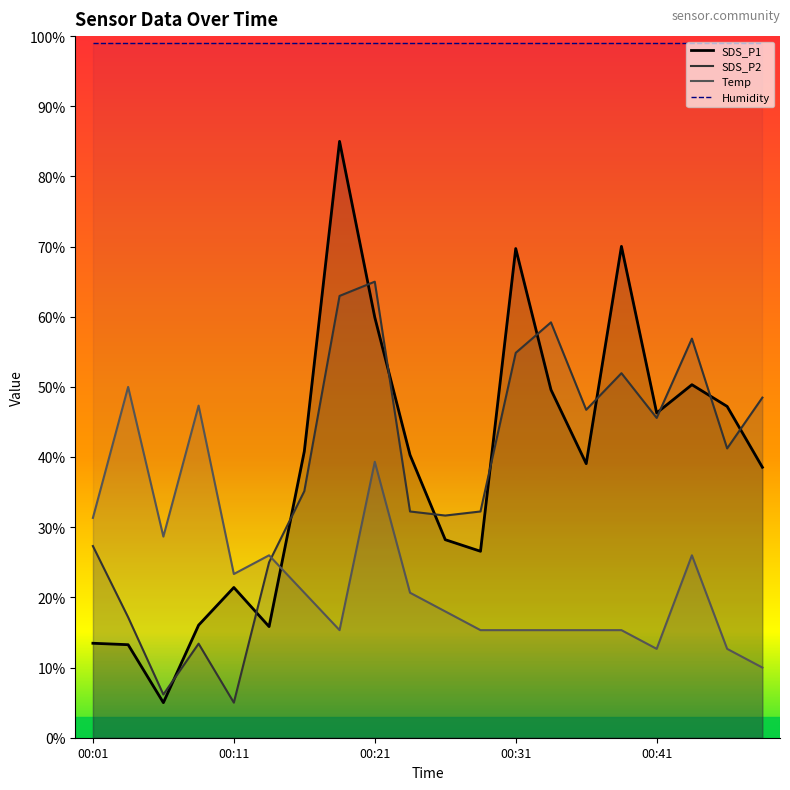

Reading right to left, transcribe all the data shown in this chart.

SDS_P1: 00:48=38.5	00:46=47.2	00:43=50.3	00:41=46.3	00:38=70.0	00:36=39.1	00:33=49.6	00:31=69.7	00:28=26.6	00:26=28.2	00:24=40.3	00:21=59.9	00:19=85.0	00:16=40.8	00:14=15.8	00:11=21.4	00:09=16.0	00:06=5.0	00:04=13.3	00:01=13.5
SDS_P2: 00:48=48.5	00:46=41.2	00:43=56.9	00:41=45.6	00:38=52.0	00:36=46.7	00:33=59.2	00:31=54.9	00:28=32.2	00:26=31.7	00:24=32.2	00:21=65.0	00:19=63.0	00:16=35.1	00:14=25.0	00:11=5.0	00:09=13.4	00:06=6.2	00:04=17.2	00:01=27.3
Temp: 00:48=10.0	00:46=12.7	00:43=26.0	00:41=12.7	00:38=15.3	00:36=15.3	00:33=15.3	00:31=15.3	00:28=15.3	00:26=18.0	00:24=20.7	00:21=39.3	00:19=15.3	00:16=20.7	00:14=26.0	00:11=23.3	00:09=47.3	00:06=28.7	00:04=50.0	00:01=31.3